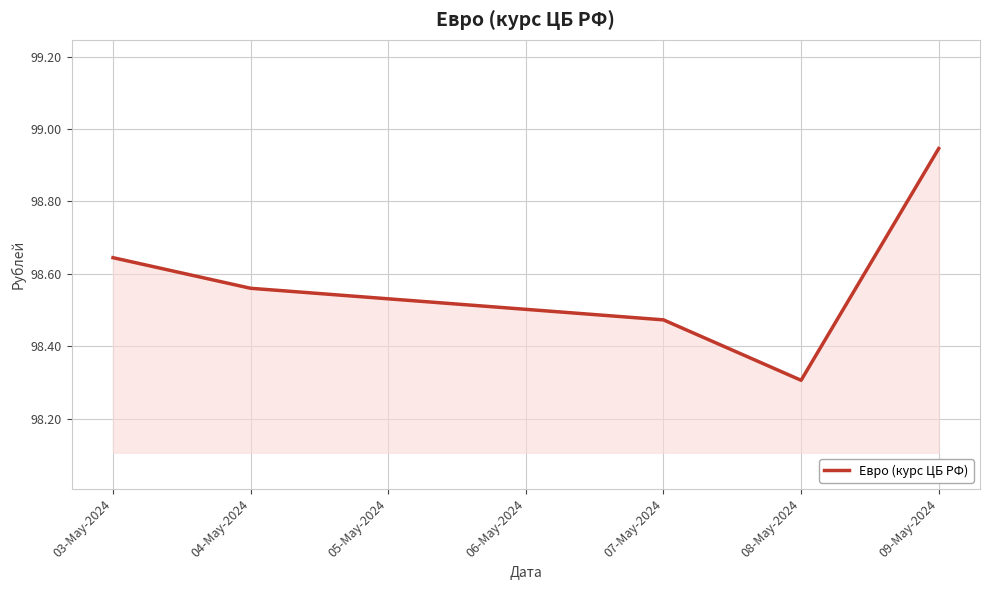

At which label is the value closest to 98?

08-May-2024